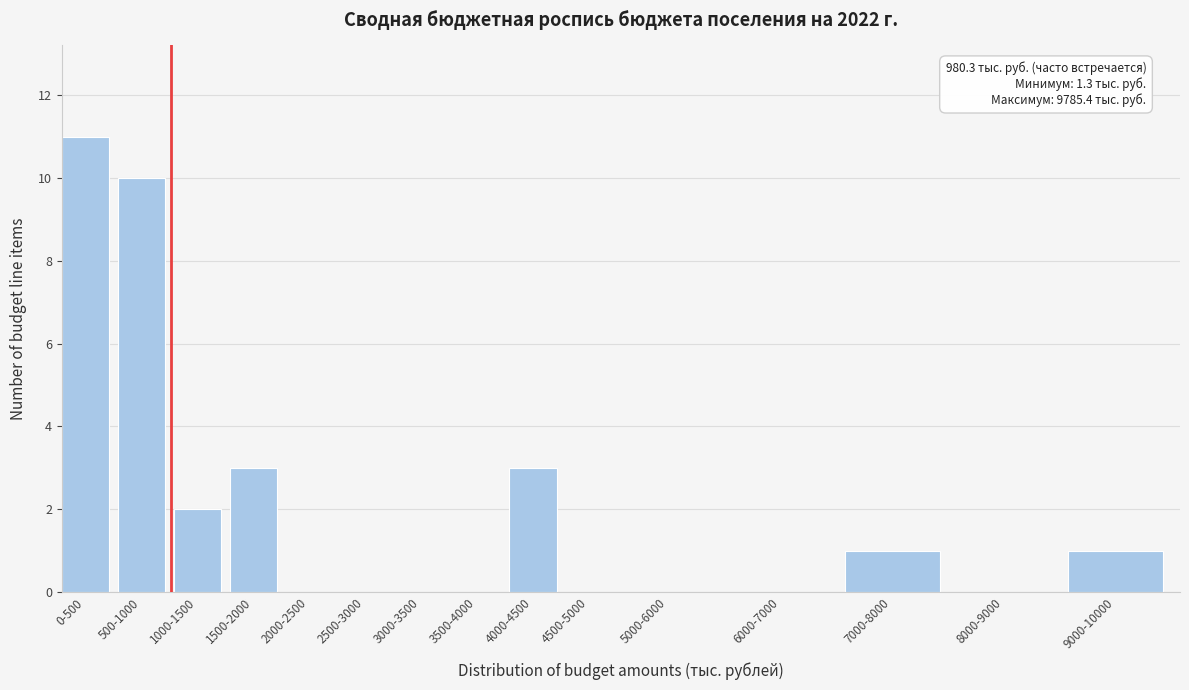

Reading left to right, transcribe all the data shown in this chart.

0-500=11	500-1000=10	1000-1500=2	1500-2000=3	2000-2500=0	2500-3000=0	3000-3500=0	3500-4000=0	4000-4500=3	4500-5000=0	5000-6000=0	6000-7000=0	7000-8000=1	8000-9000=0	9000-10000=1